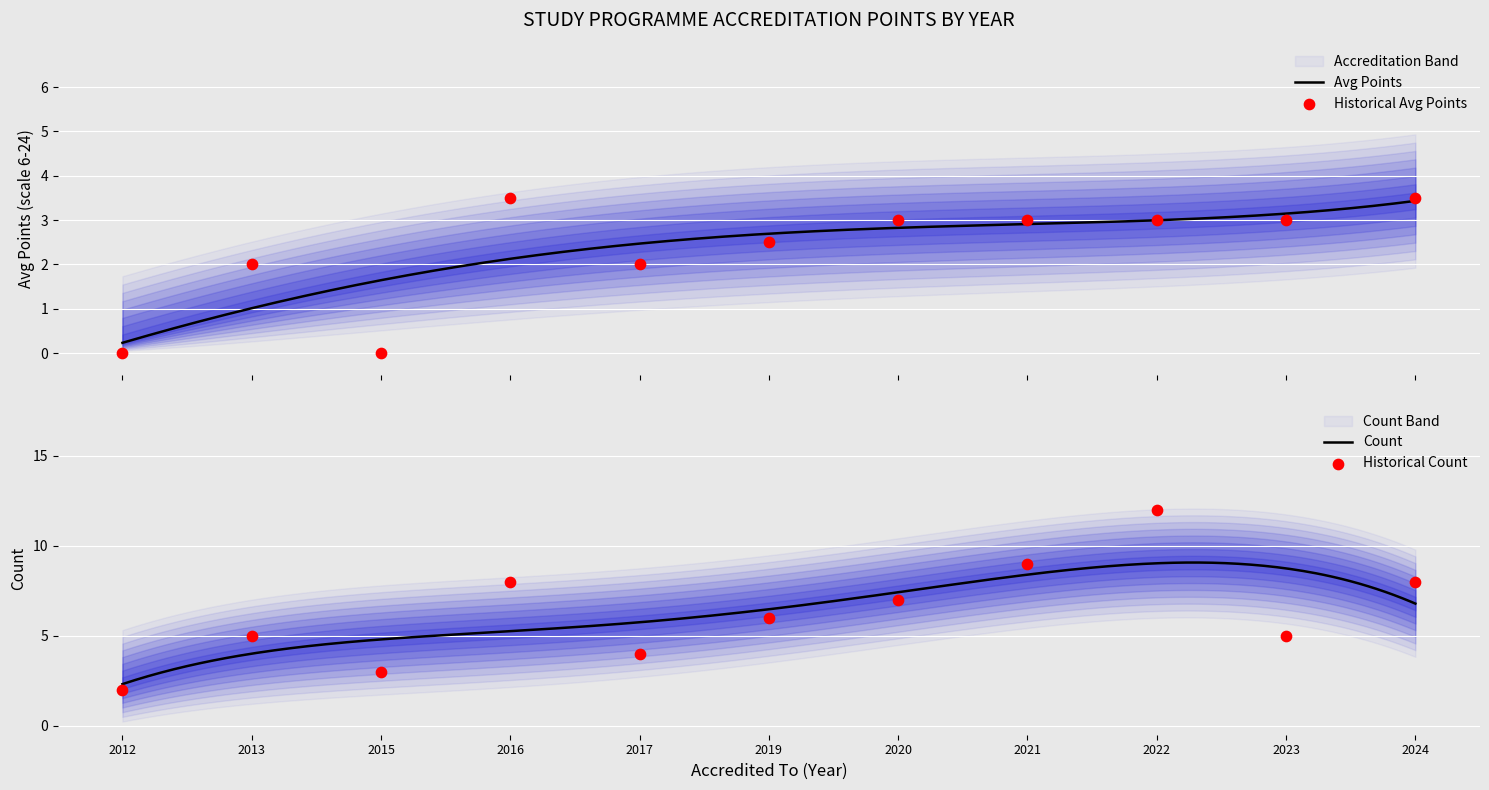

At how many categories does at least one series exceed 8?

2